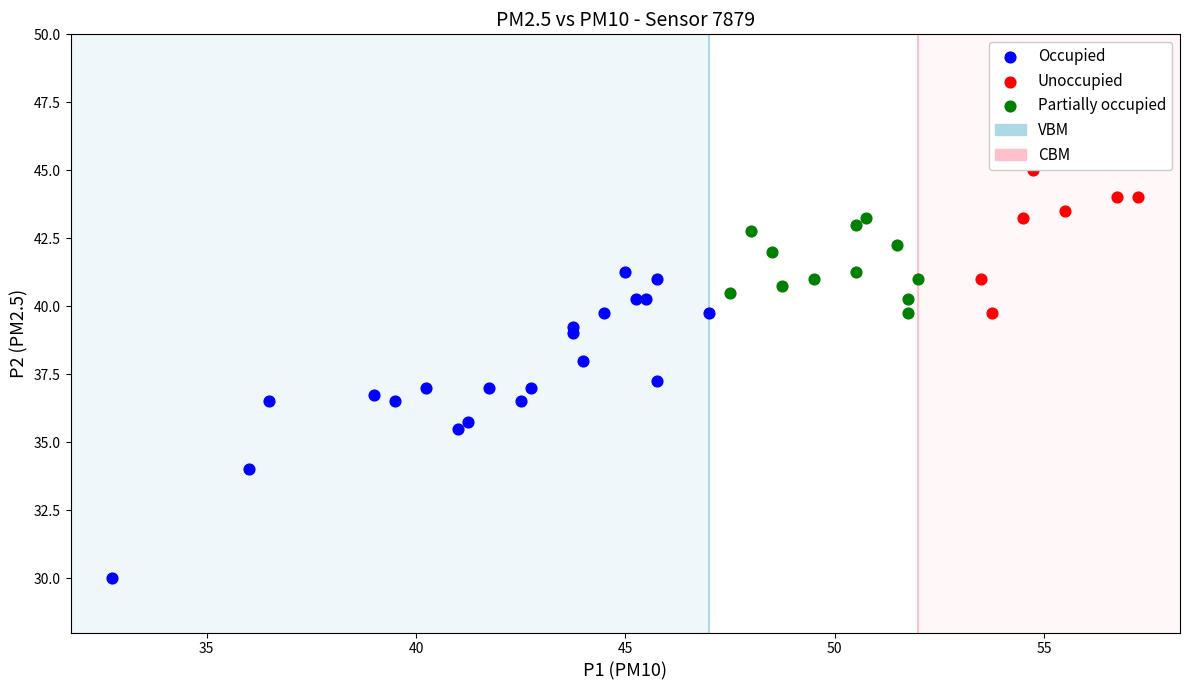

Which series reaches the minimum Y coordinate?

Occupied